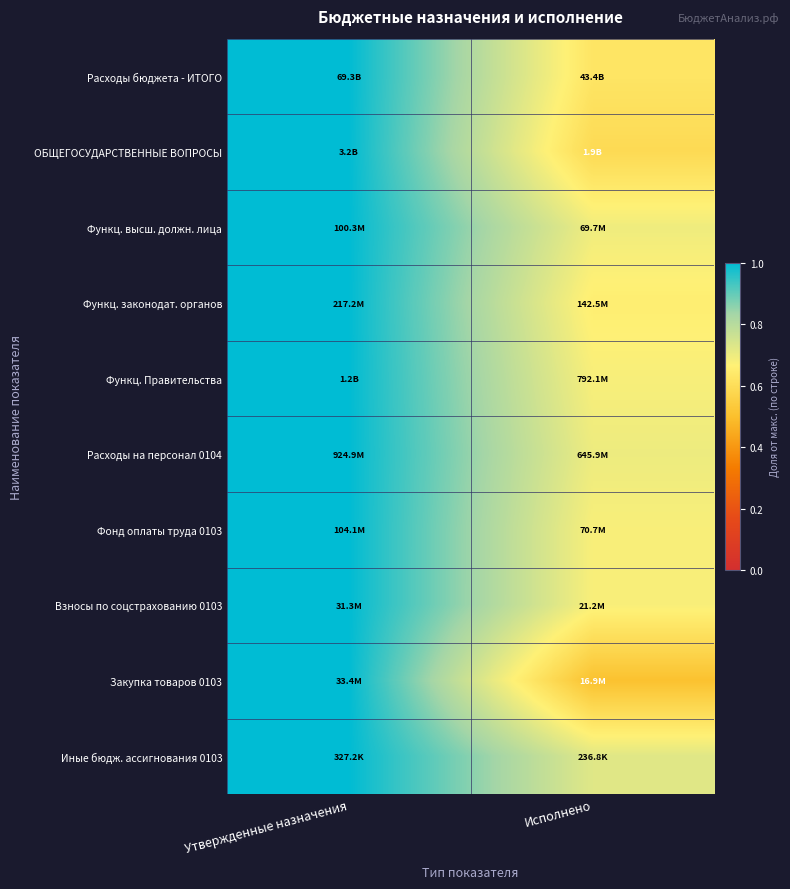

Reading left to right, transcribe all the data shown in this chart.

Расходы бюджета - ИТОГО: Утвержденные назначения=1.0	Исполнено=0.6
ОБЩЕГОСУДАРСТВЕННЫЕ ВОПРОСЫ: Утвержденные назначения=1.0	Исполнено=0.6
Функц. высш. должн. лица: Утвержденные назначения=1.0	Исполнено=0.7
Функц. законодат. органов: Утвержденные назначения=1.0	Исполнено=0.7
Функц. Правительства: Утвержденные назначения=1.0	Исполнено=0.7
Расходы на персонал 0104: Утвержденные назначения=1.0	Исполнено=0.7
Фонд оплаты труда 0103: Утвержденные назначения=1.0	Исполнено=0.7
Взносы по соцстрахованию 0103: Утвержденные назначения=1.0	Исполнено=0.7
Закупка товаров 0103: Утвержденные назначения=1.0	Исполнено=0.5
Иные бюдж. ассигнования 0103: Утвержденные назначения=1.0	Исполнено=0.7